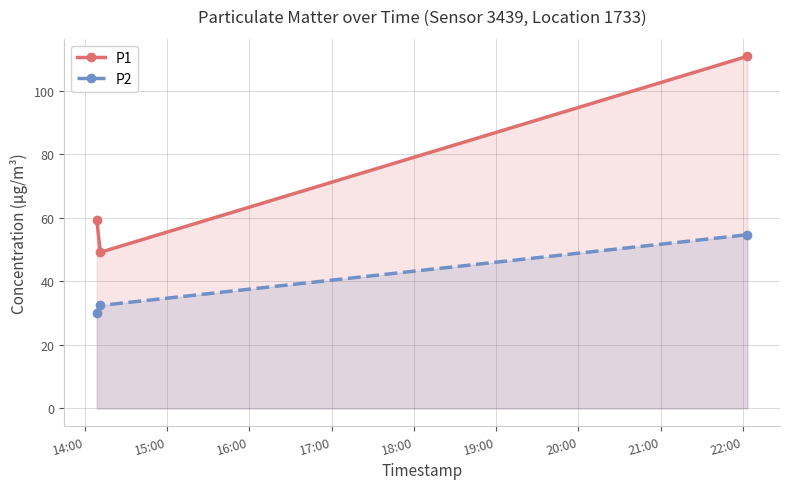

How many series are shown in this chart?

2